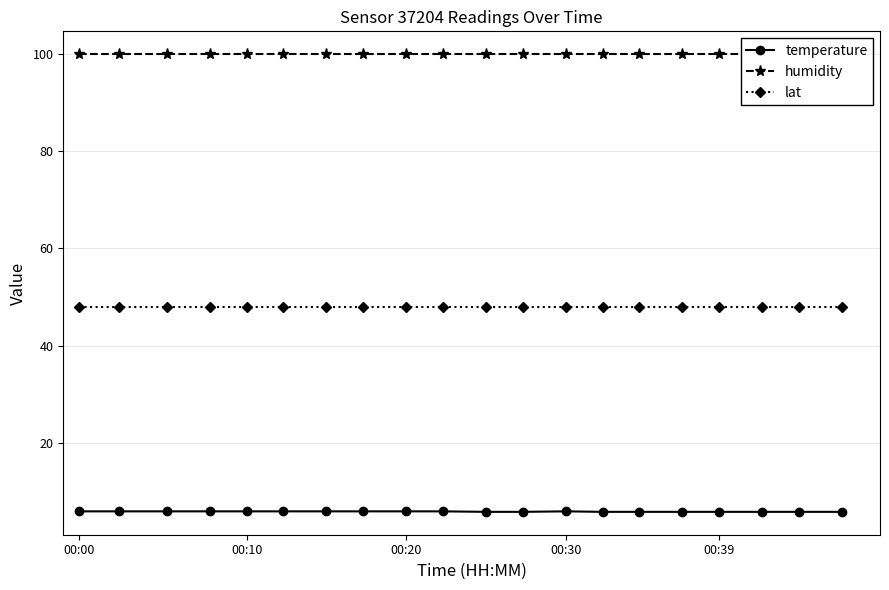

What are all the series names shown in the legend?

temperature, humidity, lat